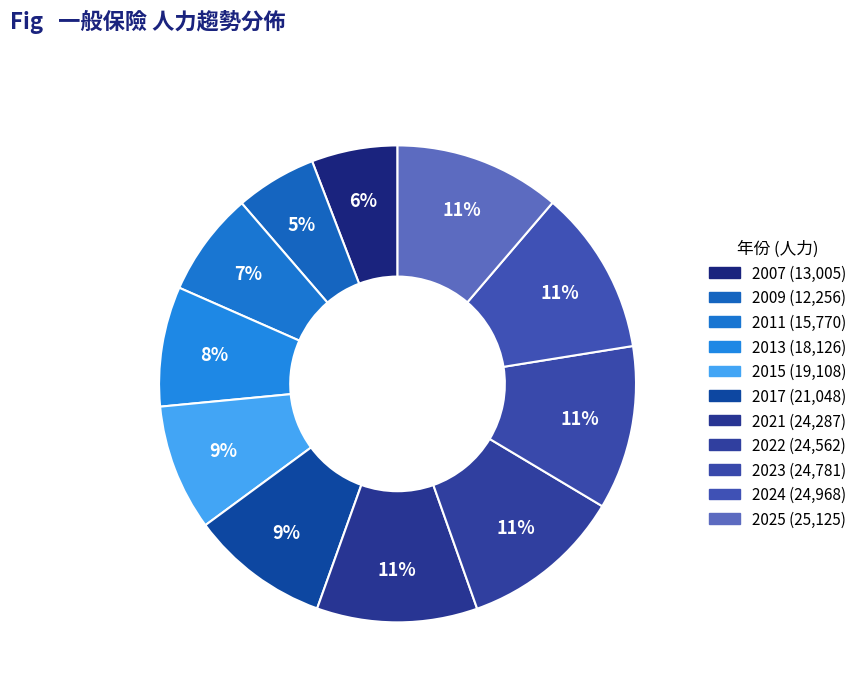

To the nearest percent, what percentage of the pie is 2011?

7%